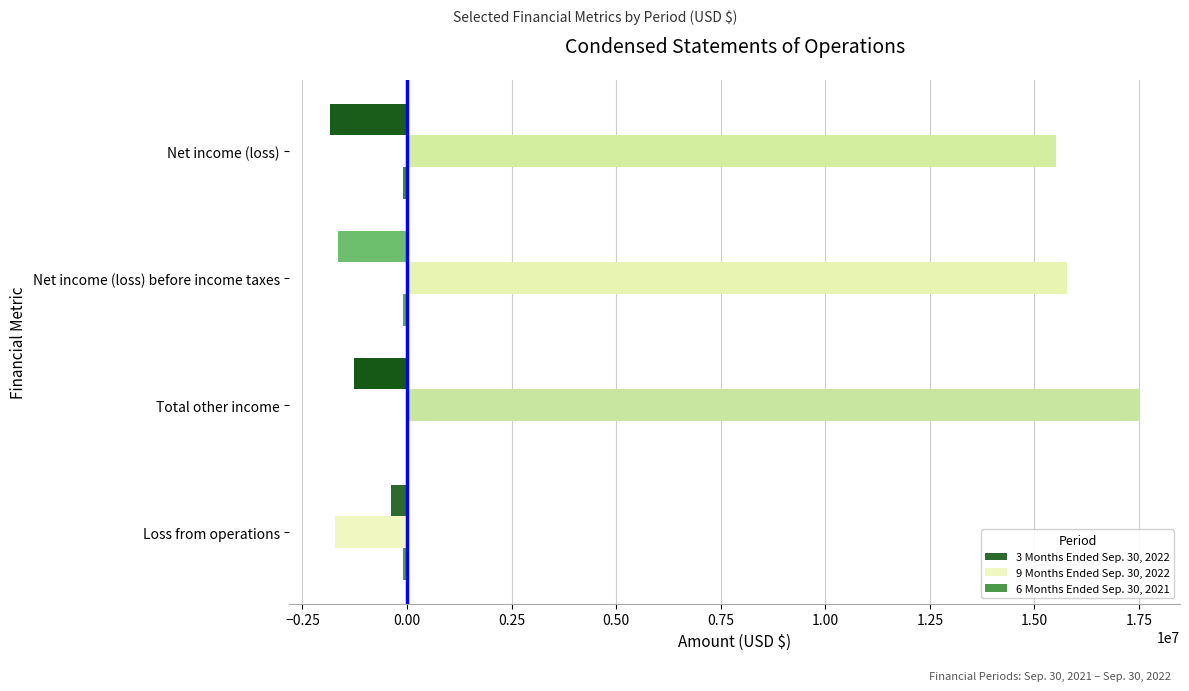

The 9 Months Ended Sep. 30, 2022 series shows 15788127 at Net income (loss) before income taxes. True or false?

True